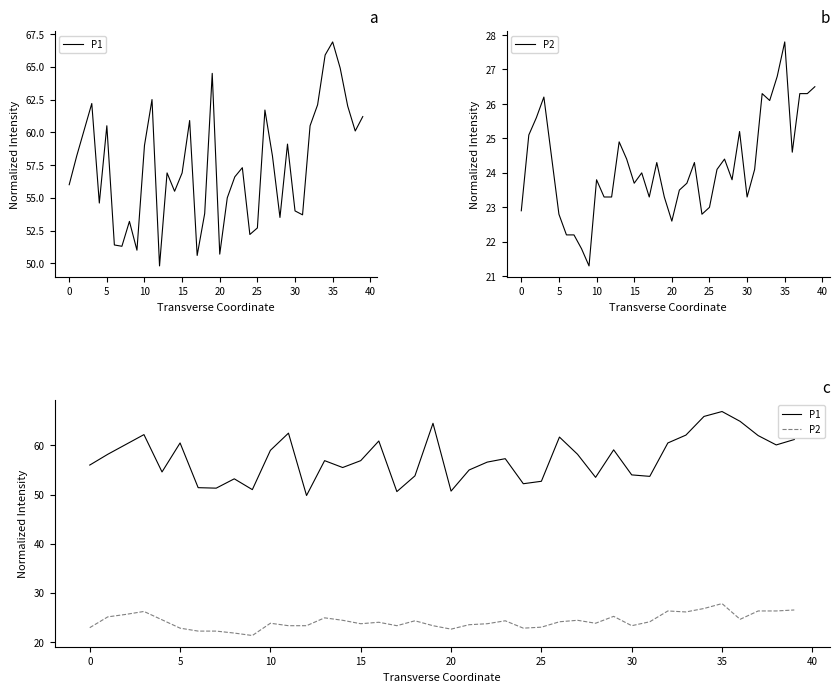

How many data points does each series have?

40